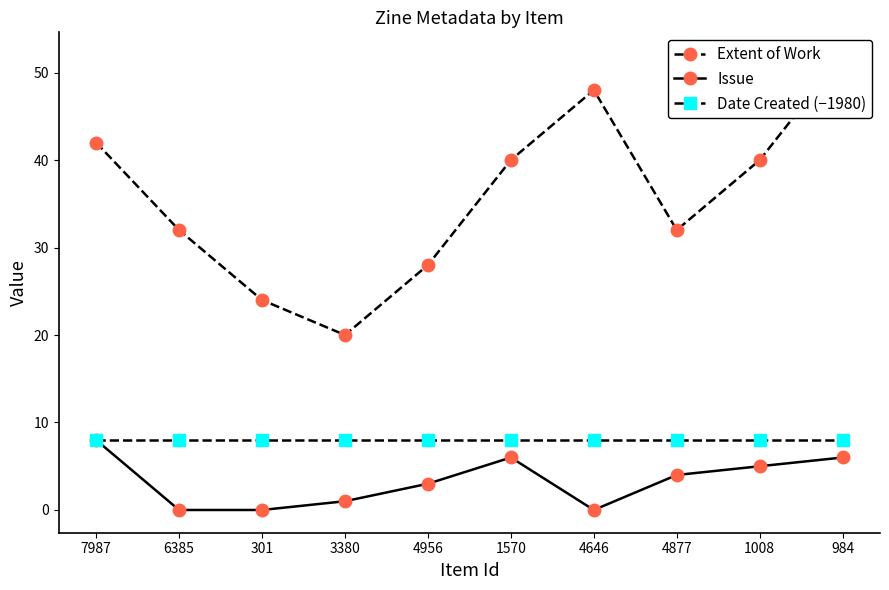

At how many categories does at least one series exceed 7?

10